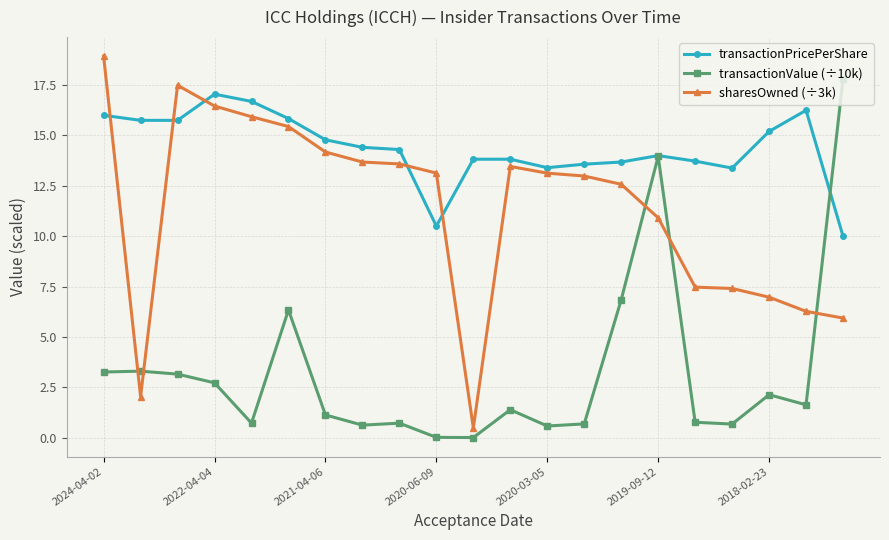

How many lines are shown in the chart?

3